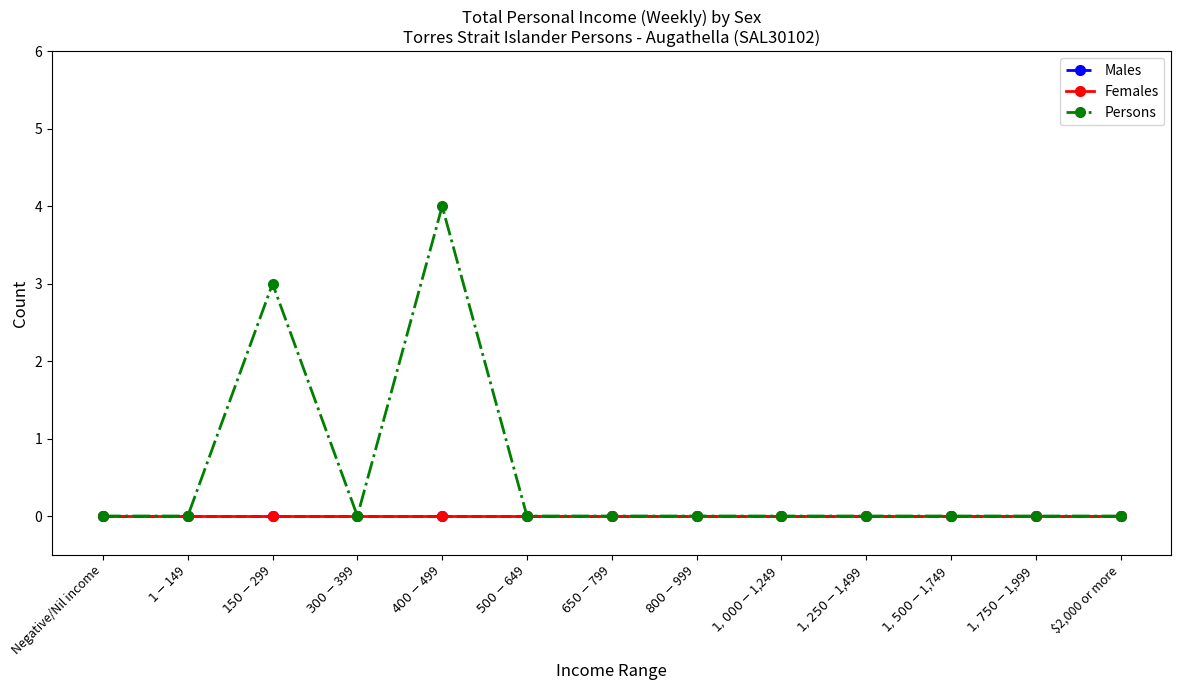

Does the chart have visible grid lines?

No